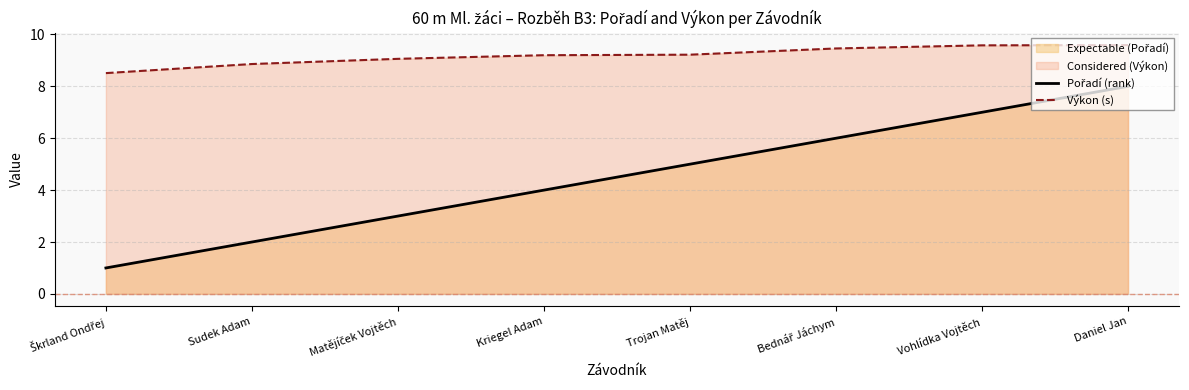

How many series are shown in this chart?

2